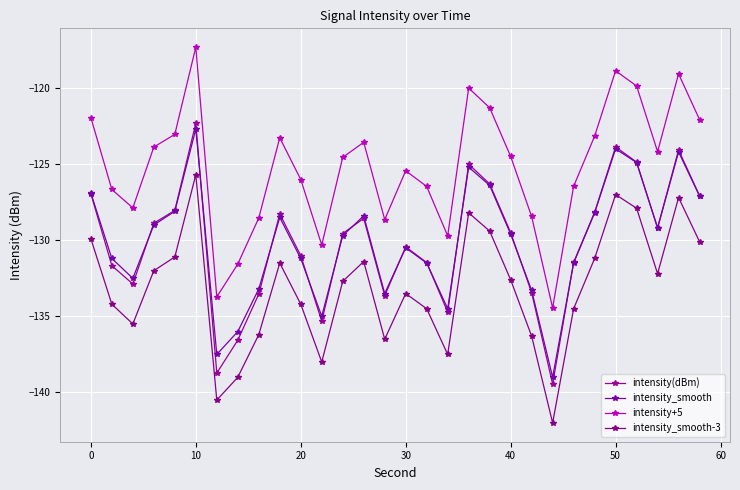

Count the number of categories in the chart.

30